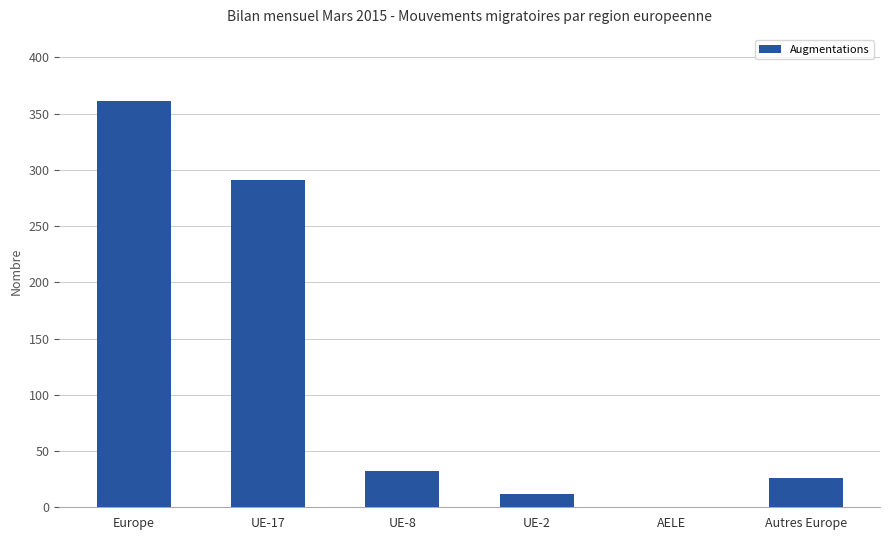

At which label does the data first exceed 32?

Europe